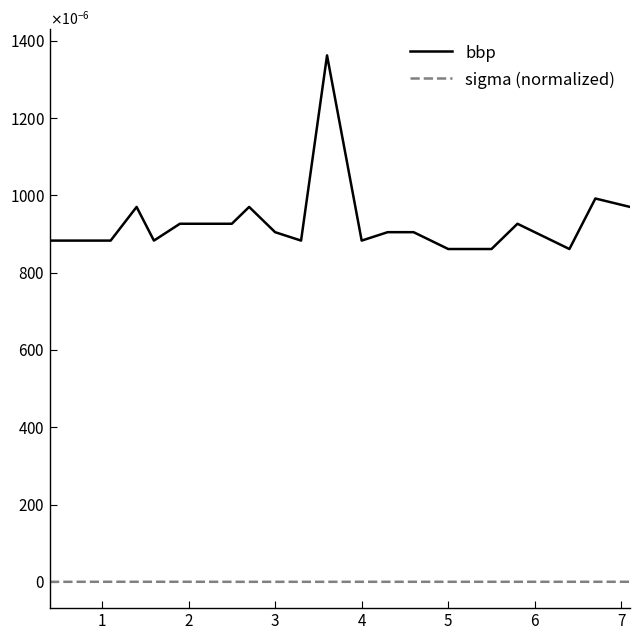

Does the chart have visible grid lines?

No